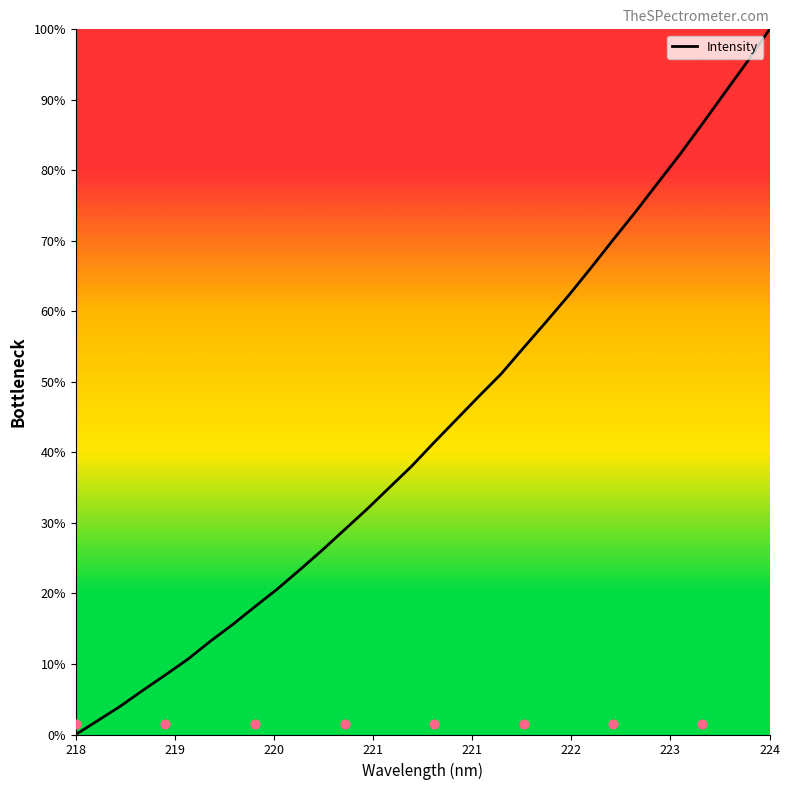

At which label does Intensity reach its peak?

224